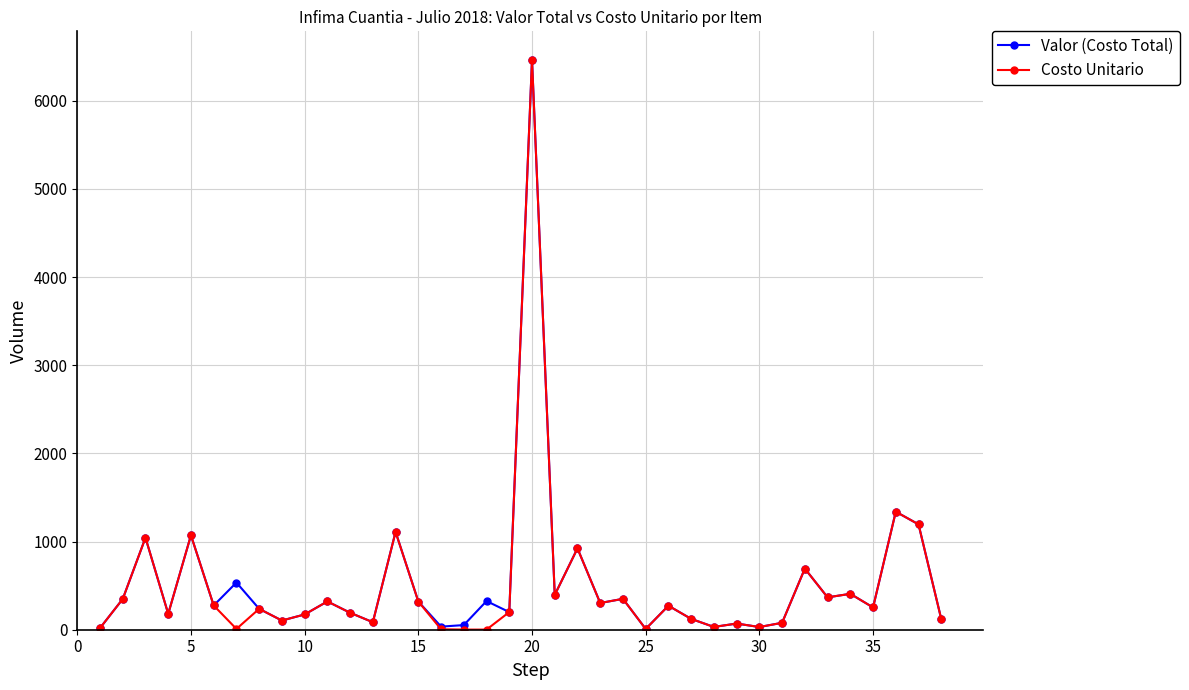

True or false: Costo Unitario has more than 0 interior local peaks.

True